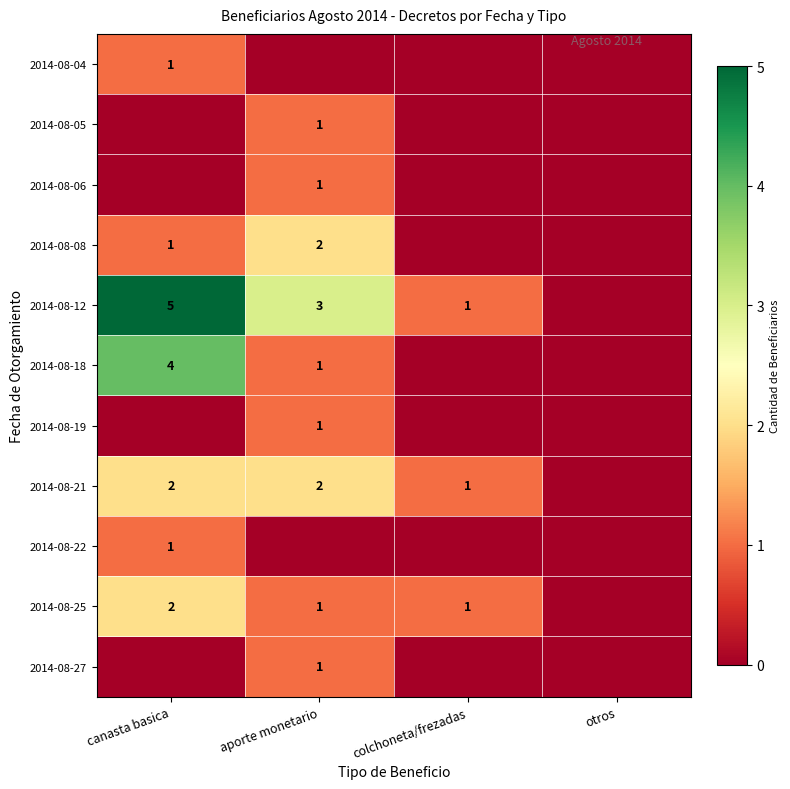

What is the greatest value displayed?

5